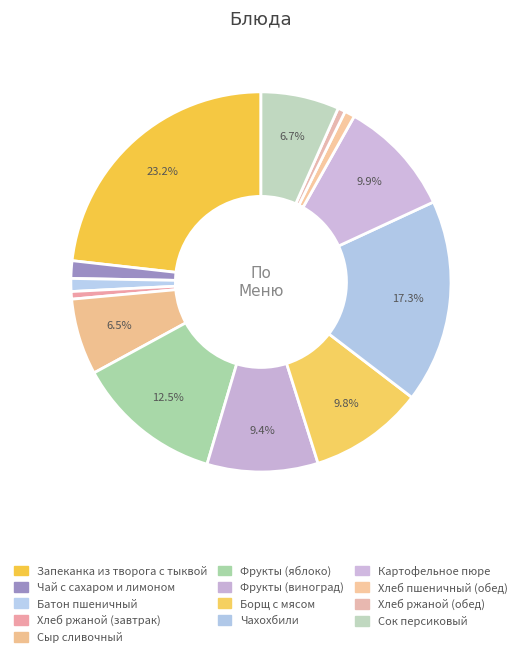

Is it true that Хлеб ржаной (завтрак) is 1% of the pie?

True